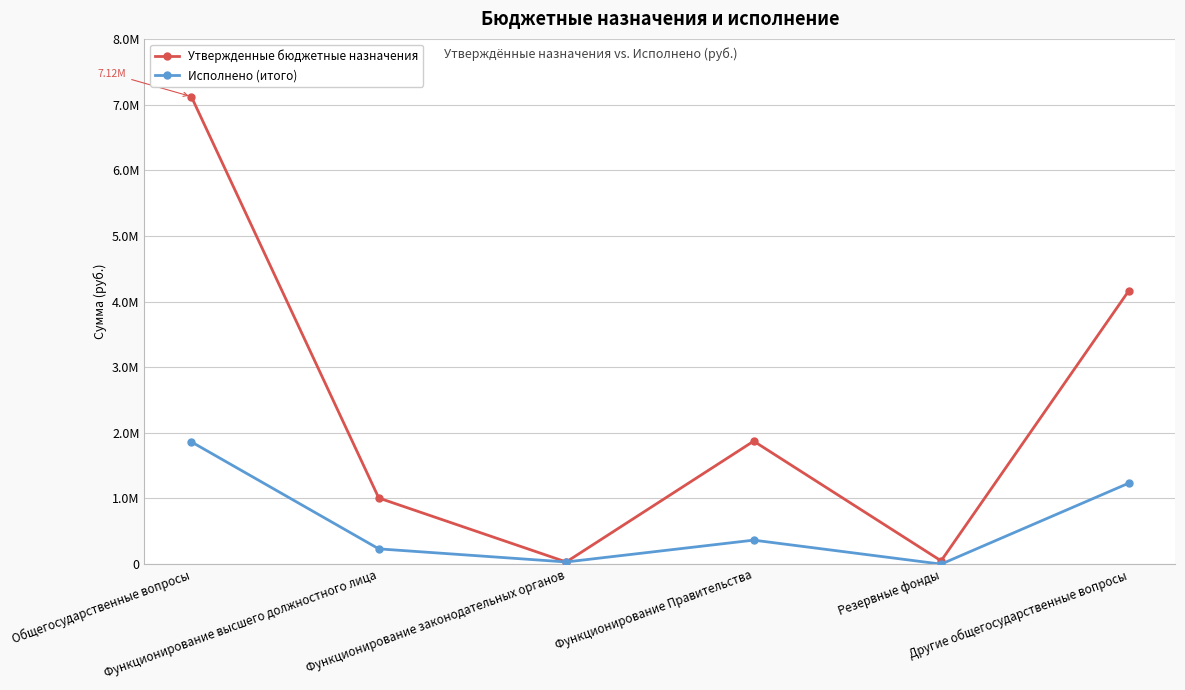

What are all the series names shown in the legend?

Утвержденные бюджетные назначения, Исполнено (итого)